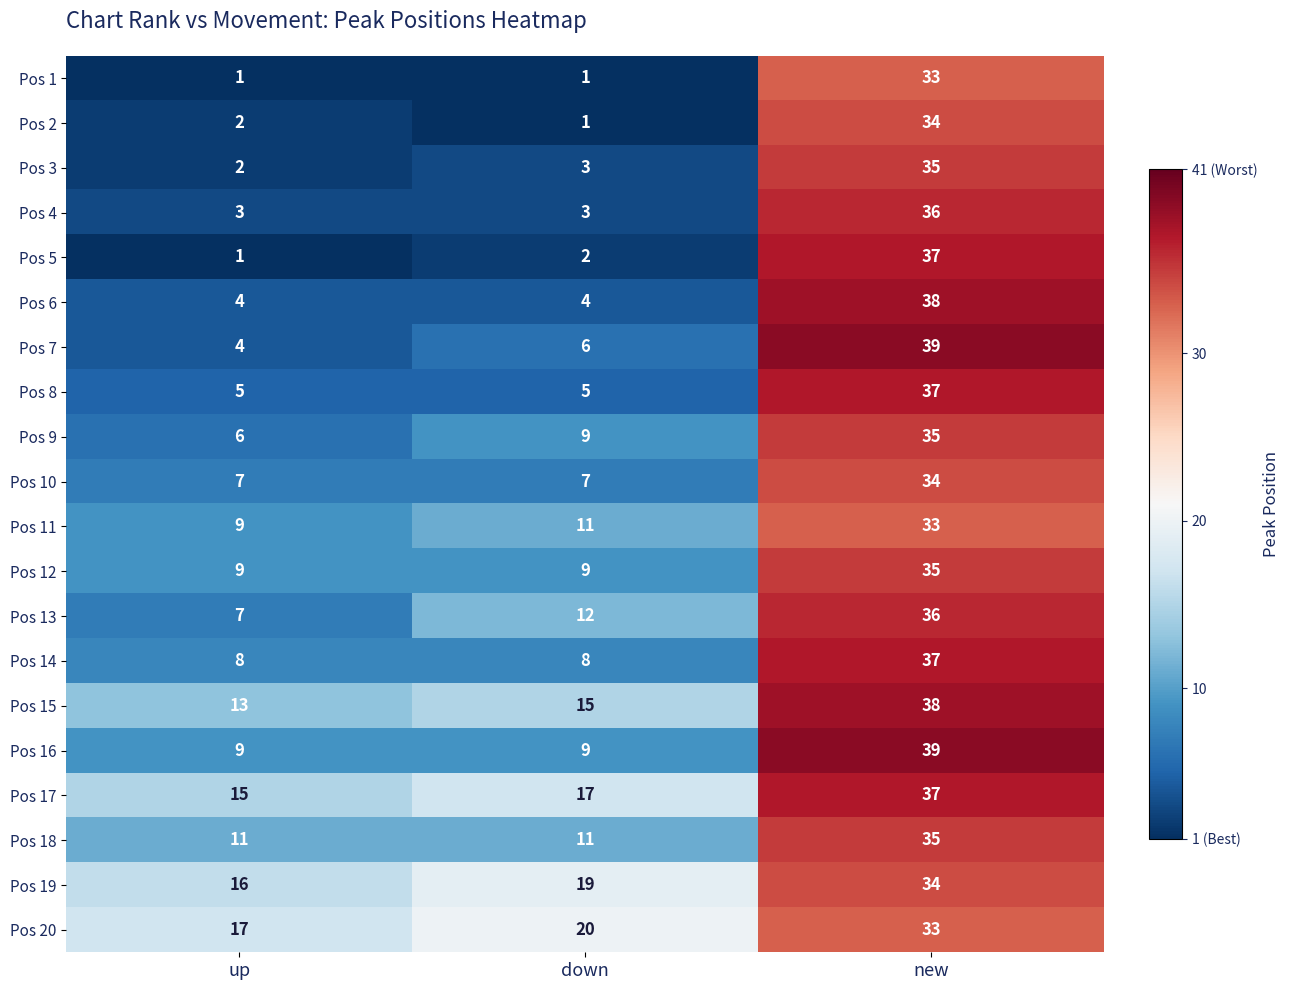

What is the difference between the Pos 20 values at up and new?

16